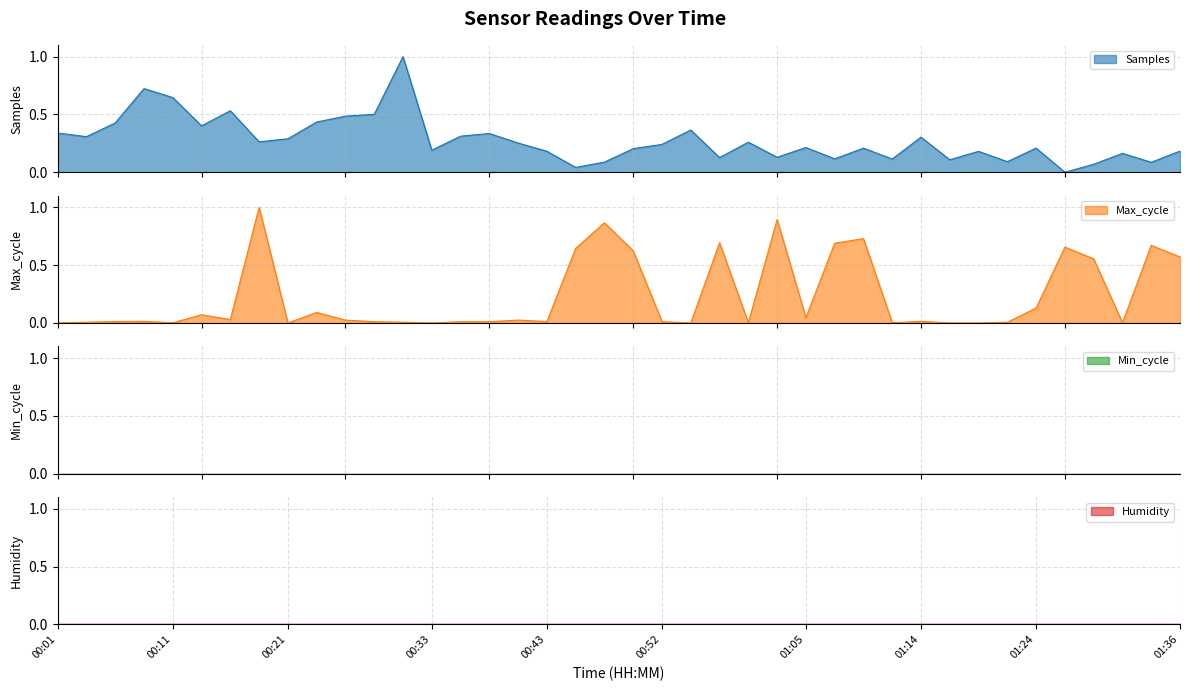

What is the spread (max minus min) of values at 00:11?

0.6